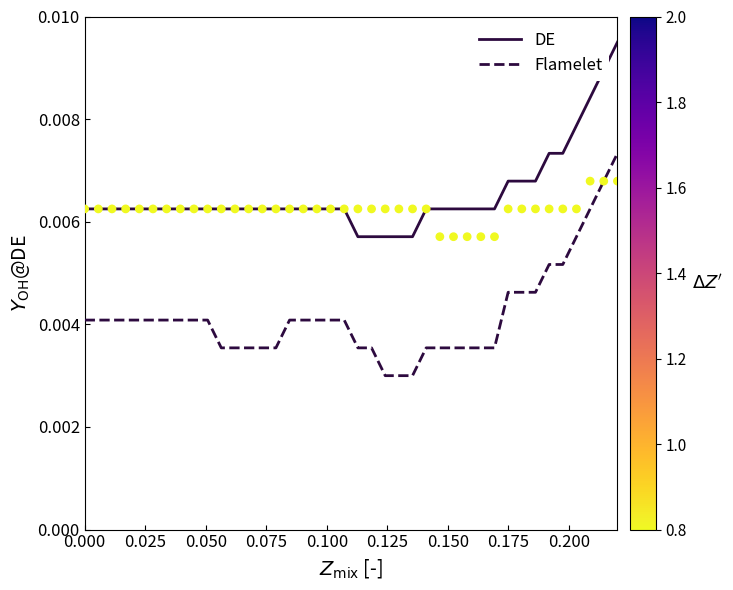

Which series has the widest spread of Y values?

Flamelet